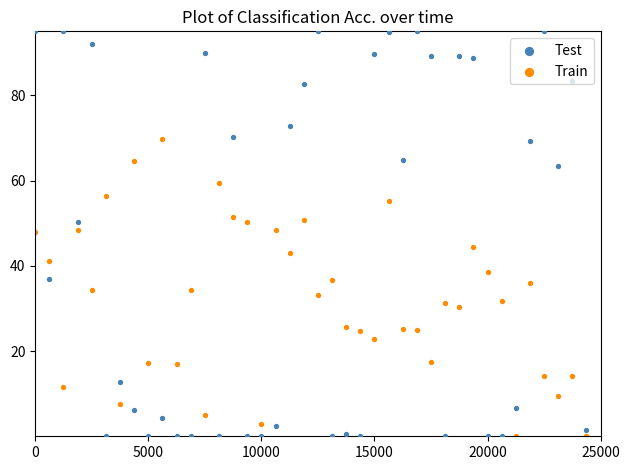

Which series contains the lowest Y value?

Test